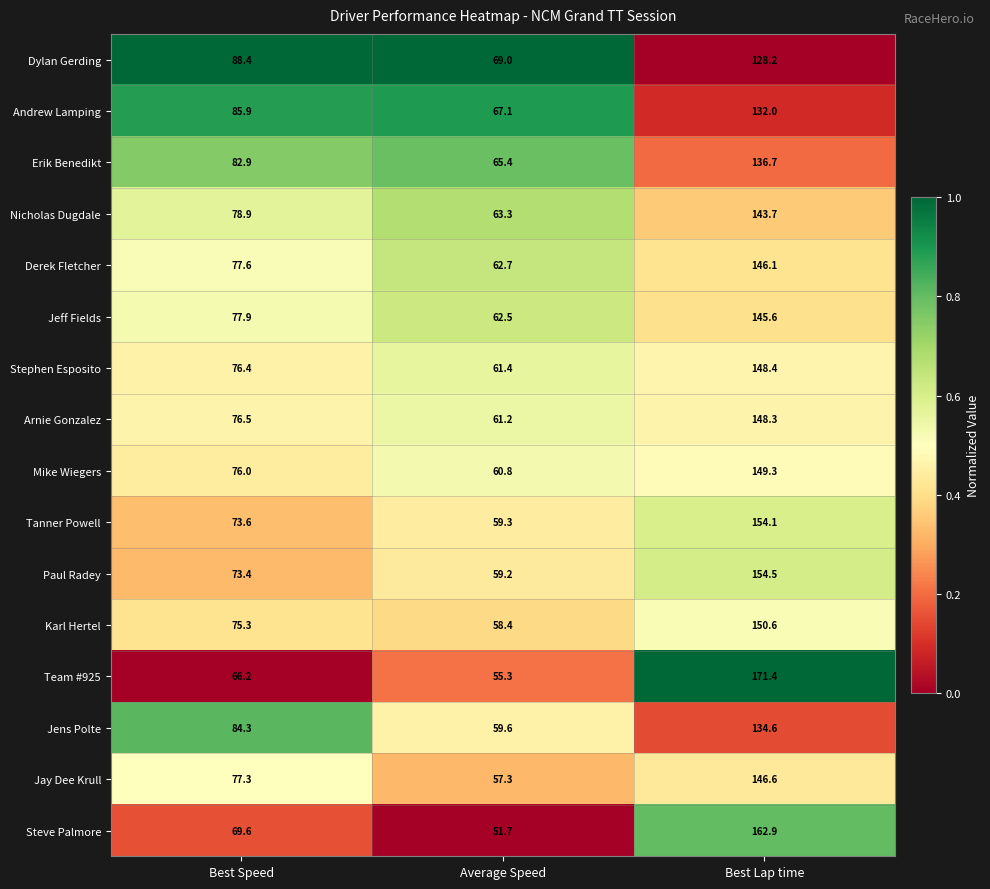

Which series has the largest range (max minus min)?

Team #925